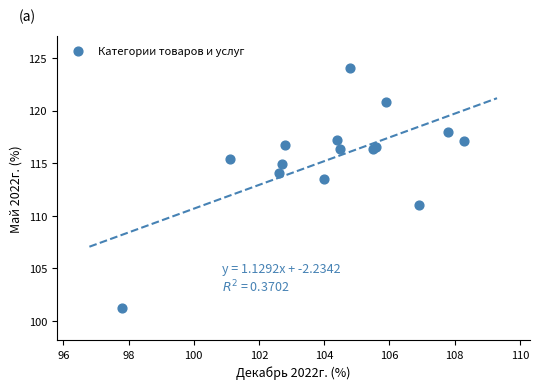

What Y value in the scatter plot is closest to 112?

111.0